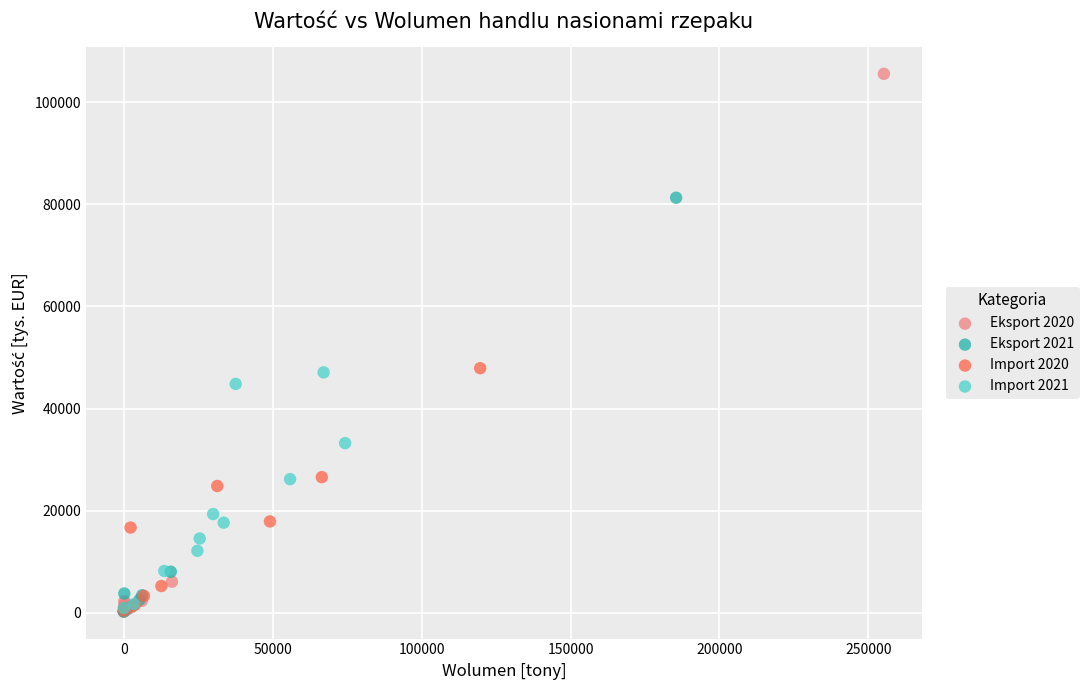

Which series reaches the maximum Y coordinate?

Eksport 2020